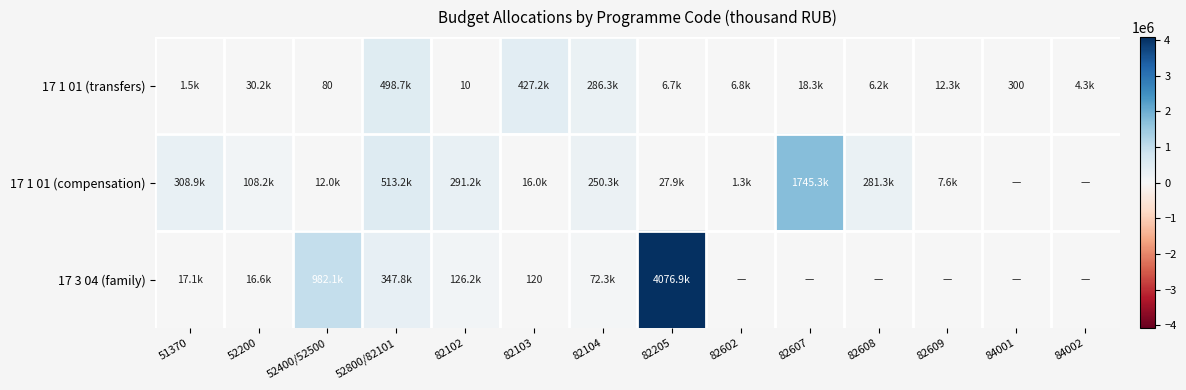

How many data points in 17 1 01 (compensation) are less than 108210?

7